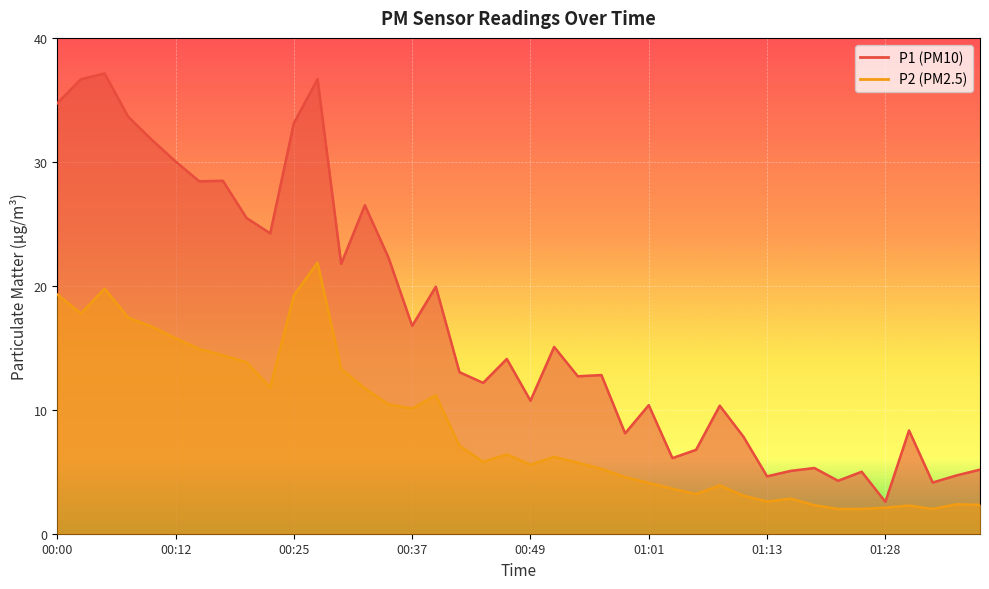

What is the difference between the second highest and second lowest values in the P1 series?

32.5